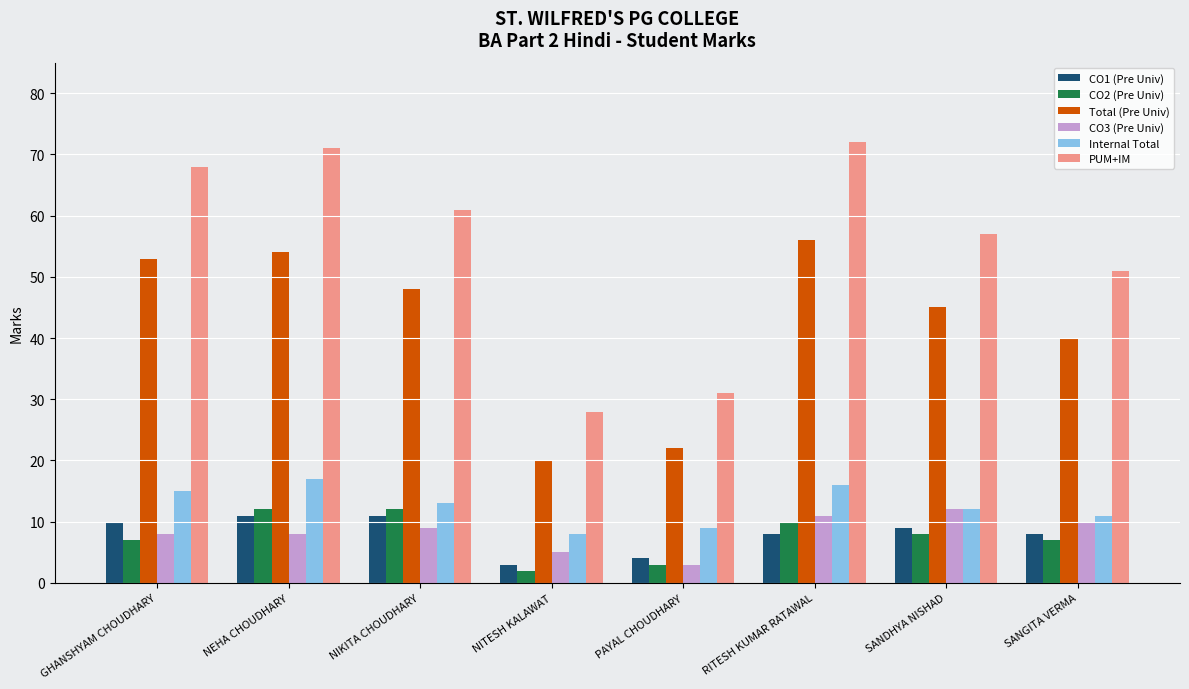

At which label is Total (Pre Univ) closest to 38?

SANGITA VERMA